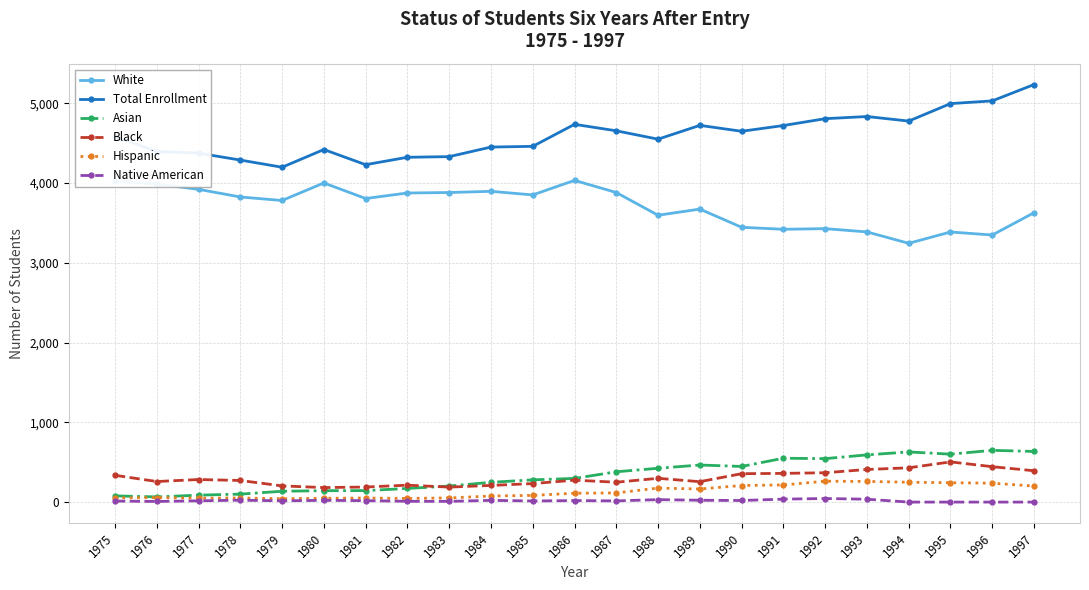

The Asian series shows 100 at 1978. True or false?

True